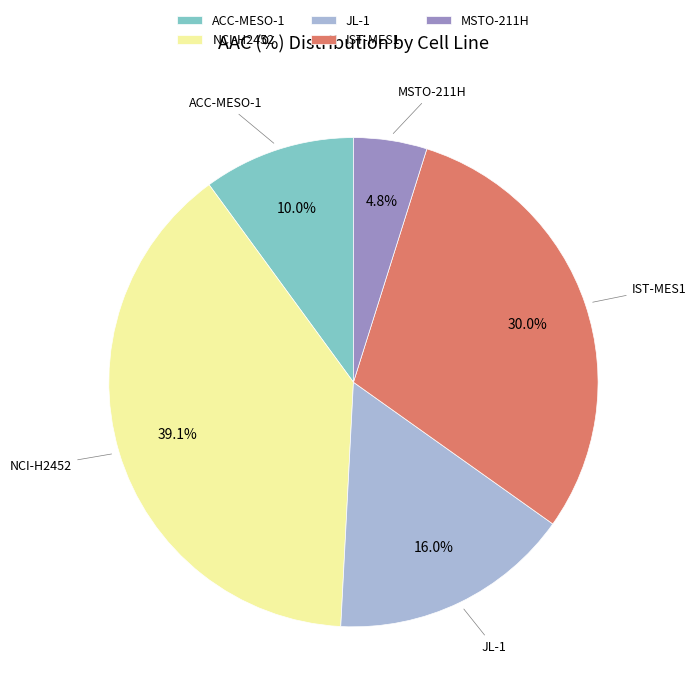

What is the smallest slice in the pie chart?

MSTO-211H